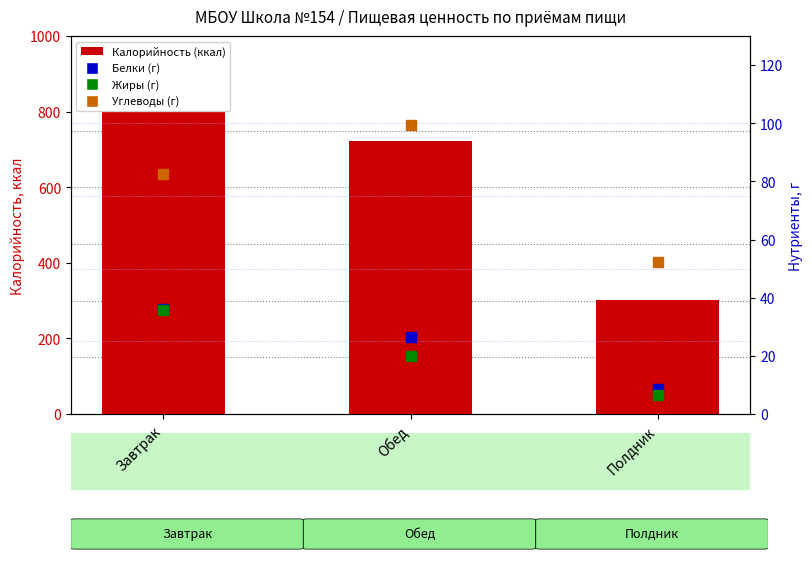

Which series has the largest total across all categories?

Калорийность